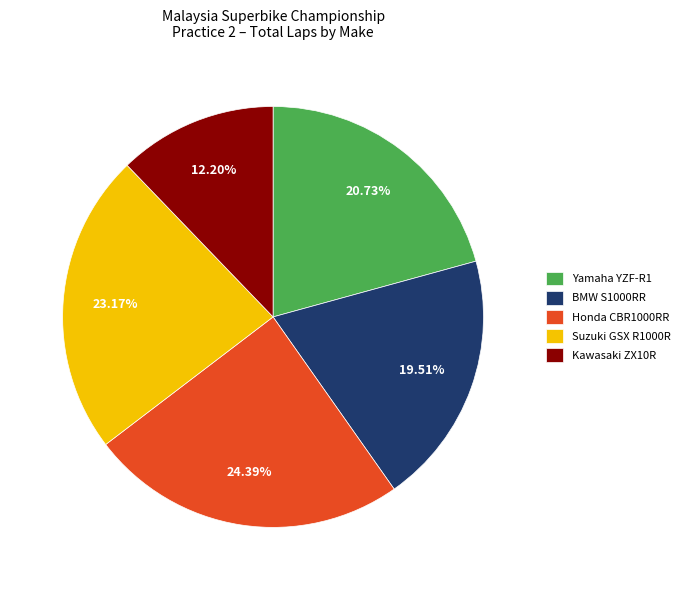

Between Suzuki GSX R1000R and BMW S1000RR, which is larger?

Suzuki GSX R1000R